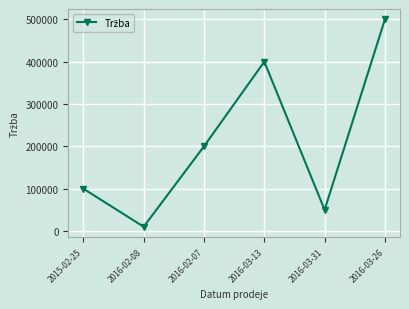

The value at 2016-02-07 is 200000. True or false?

True